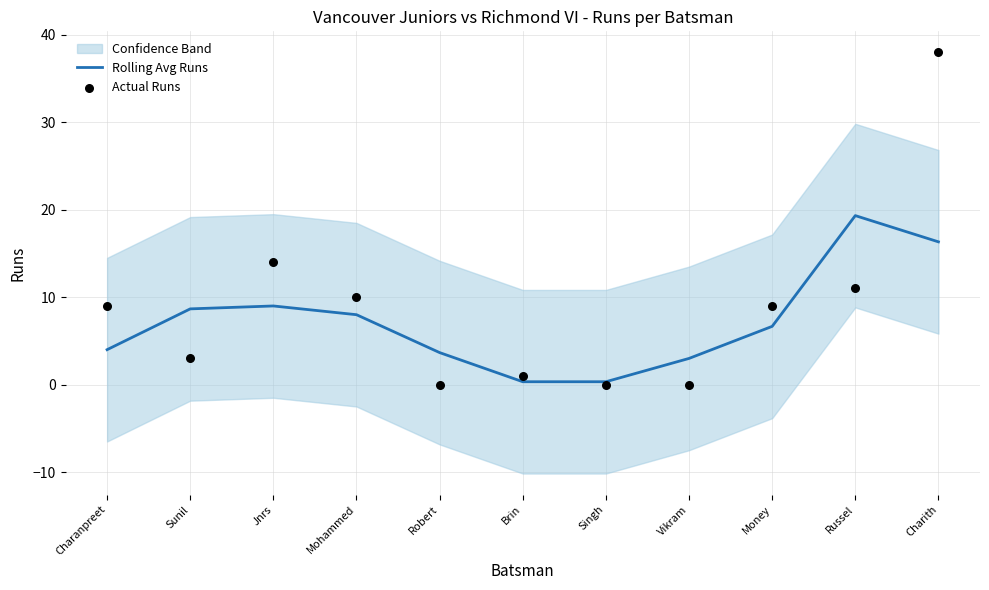

At which category is the sum across all series the highest?

Charith